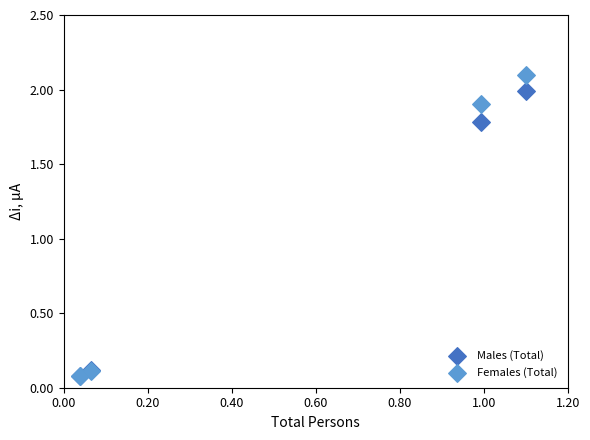

Which series reaches the maximum Y coordinate?

Females (Total)